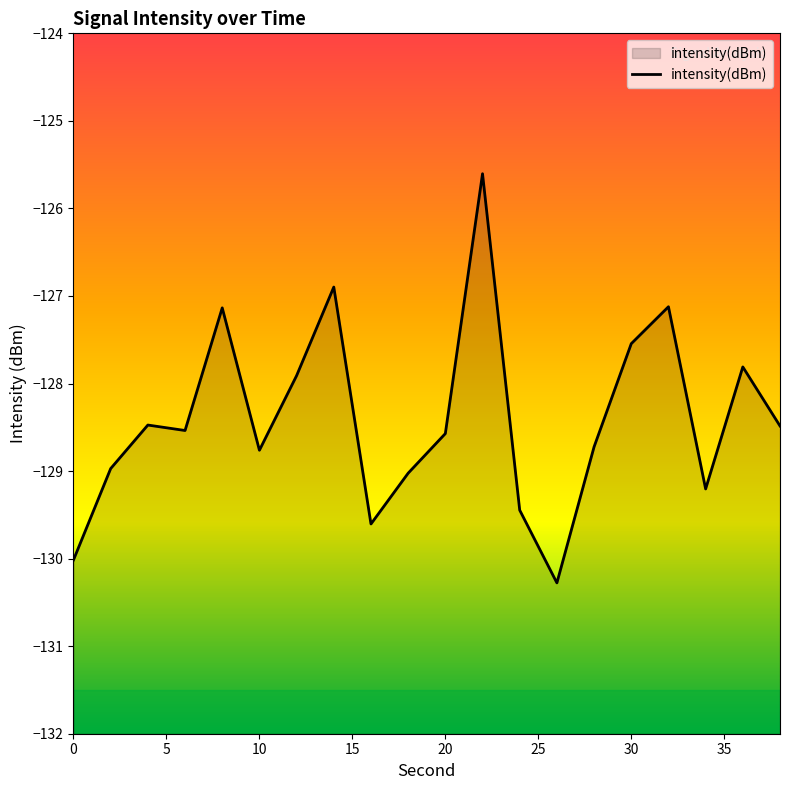

What is the sum of the values at 10 and 30?

-256.3